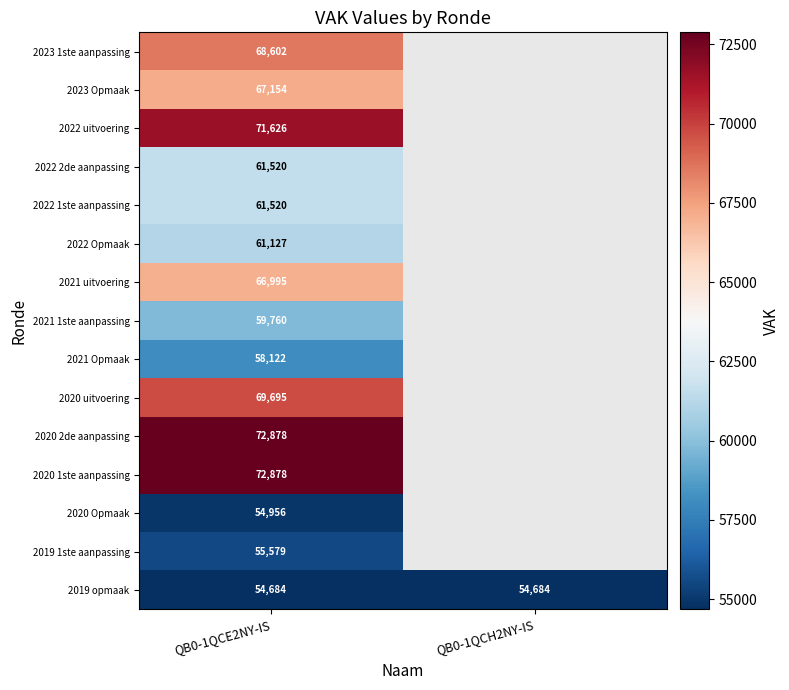

Between QB0-1QCE2NY-IS and QB0-1QCH2NY-IS, which is larger?

QB0-1QCH2NY-IS